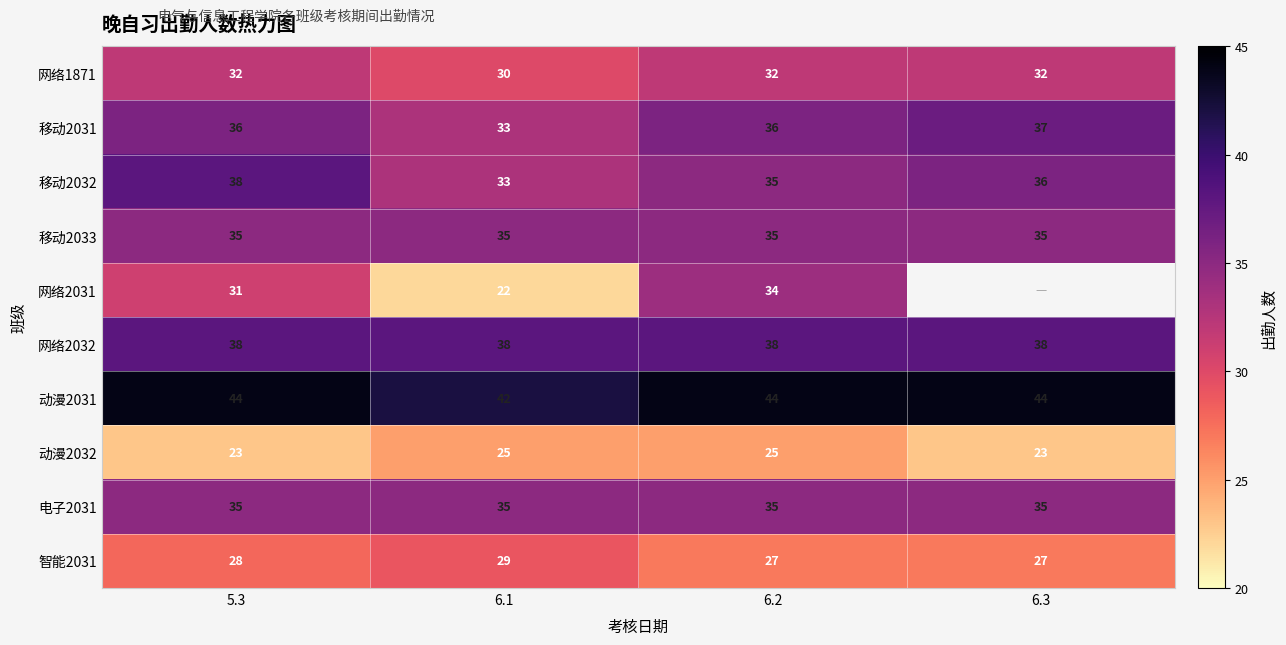

True or false: 电子2031 has a value of 12 at 6.1.

False